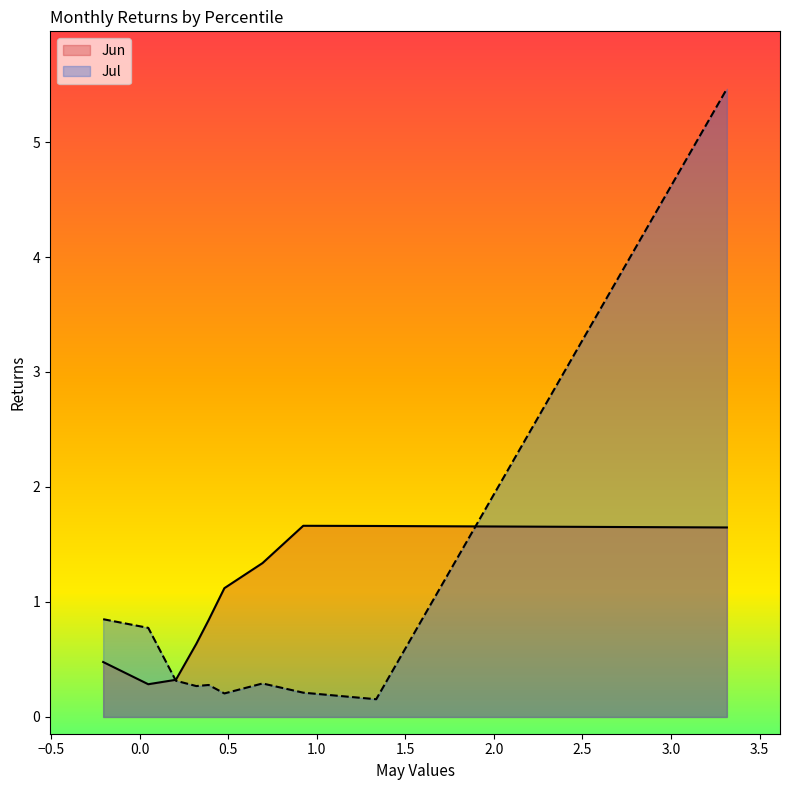

Reading left to right, extract all data points from this chart.

Jun: pct05=0.5	pct15=0.3	pct25=0.3	pct35=0.6	pct45=0.8	pct55=1.1	pct65=1.3	pct75=1.7	pct85=1.7	pct95=1.6
Jul: pct05=0.9	pct15=0.8	pct25=0.3	pct35=0.3	pct45=0.3	pct55=0.2	pct65=0.3	pct75=0.2	pct85=0.2	pct95=5.5